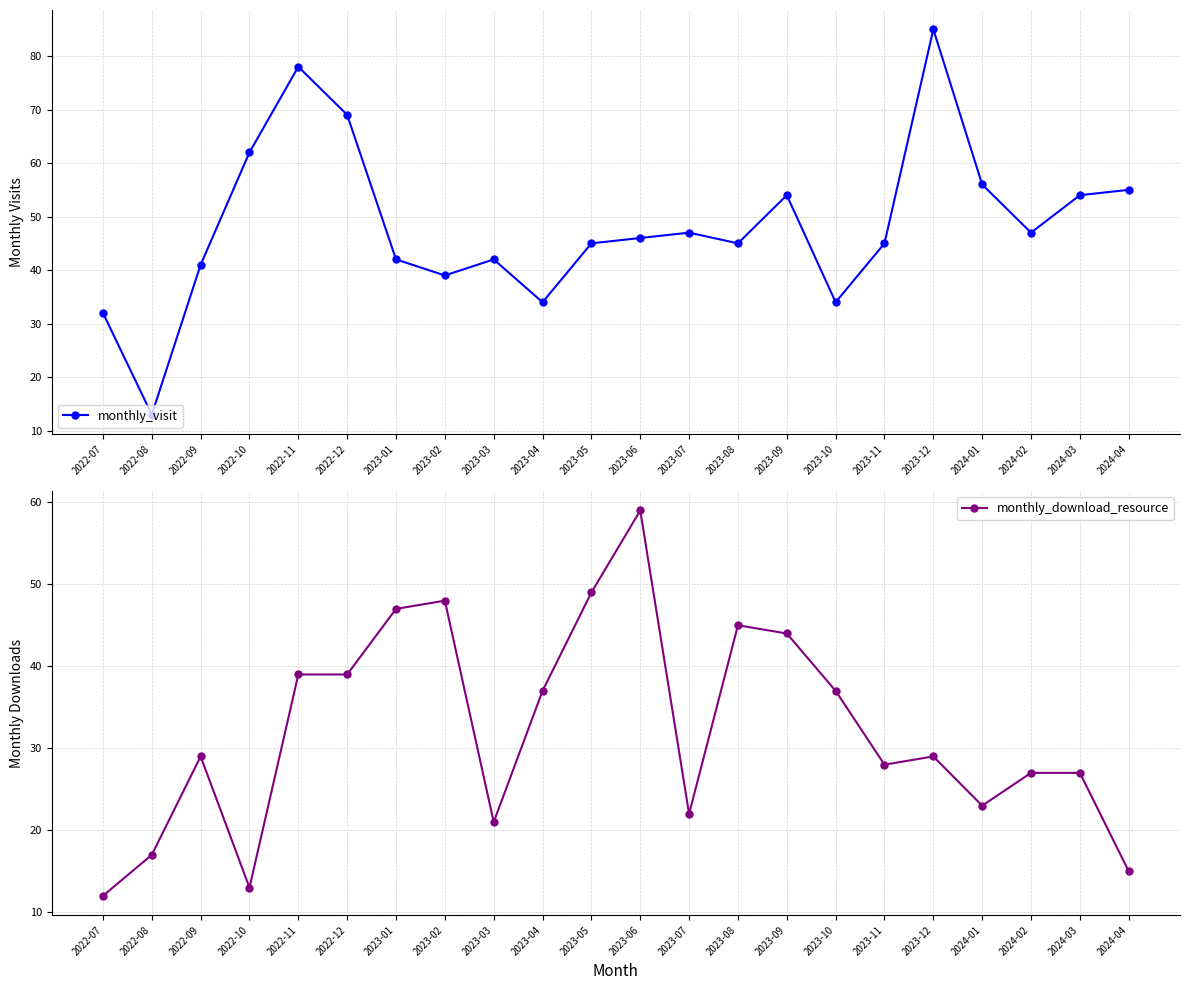

Which has a higher value, 2023-12 or 2022-07?

2023-12